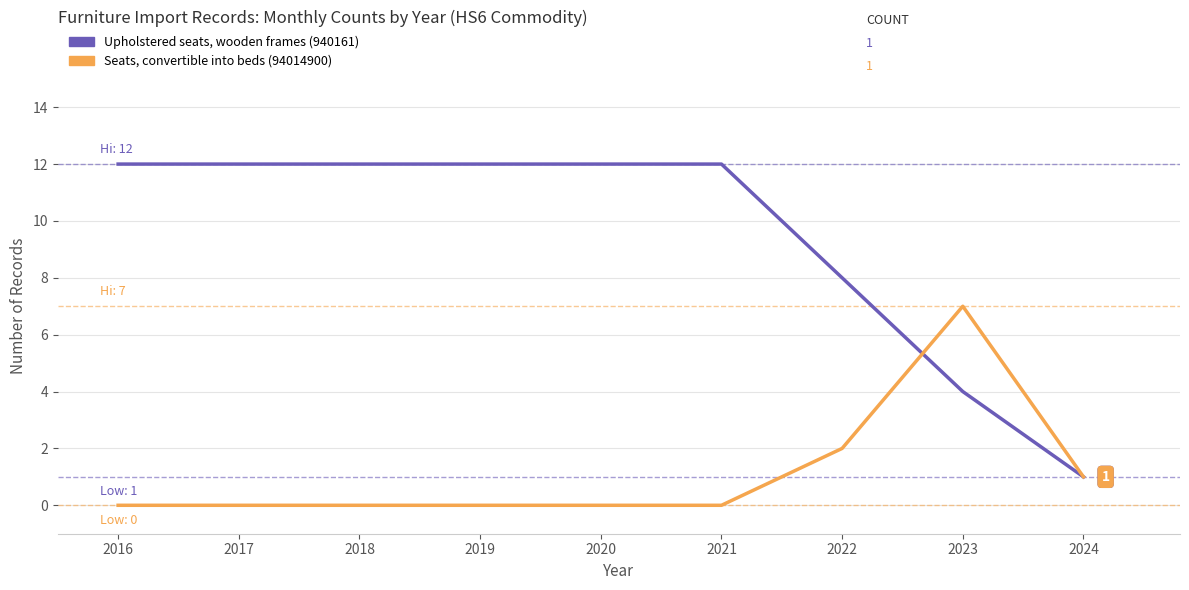

The value of Seats, convertible into beds (94014900) at 2017 is -4. True or false?

False